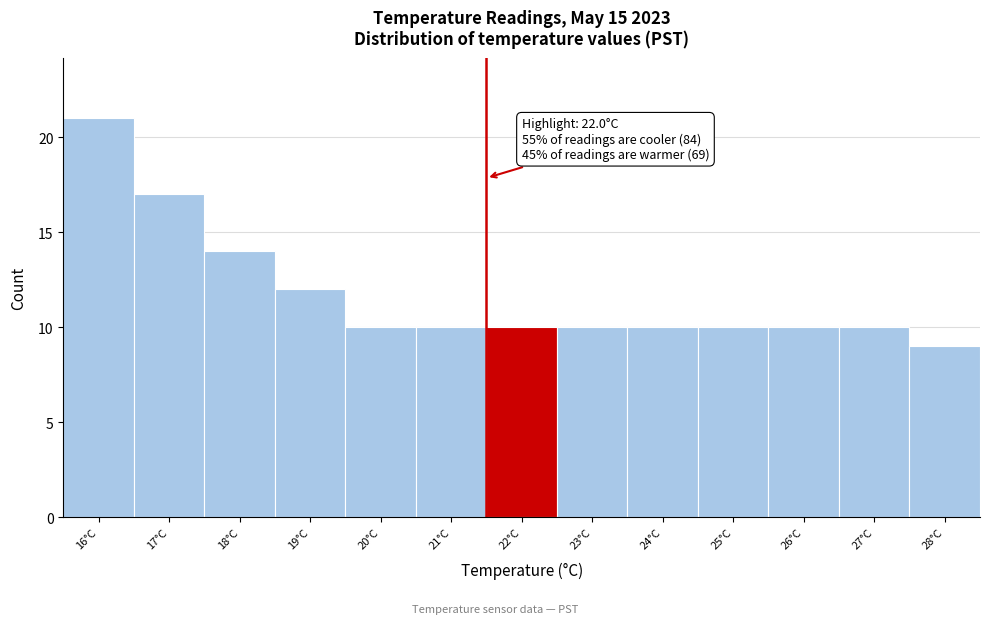

Reading left to right, extract all data points from this chart.

21	17	14	12	10	10	10	10	10	10	10	10	9